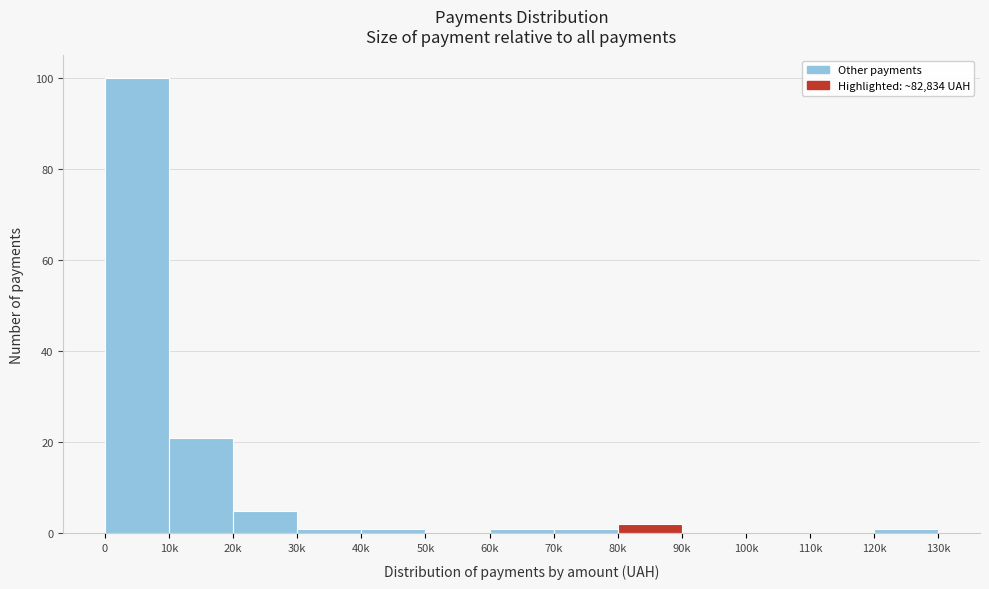

Reading left to right, list all the values displayed in this chart.

0=100	10k=21	20k=5	30k=1	40k=1	50k=0	60k=1	70k=1	80k=2	90k=0	100k=0	110k=0	120k=1